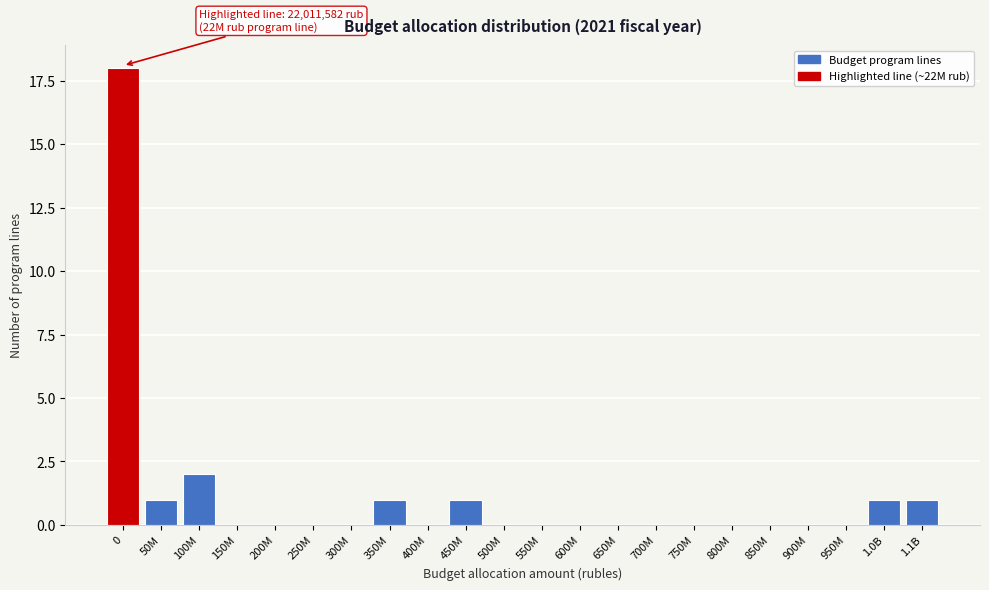

Reading right to left, what are all the values shown in this chart?

1.1B=1	1.0B=1	950M=0	900M=0	850M=0	800M=0	750M=0	700M=0	650M=0	600M=0	550M=0	500M=0	450M=1	400M=0	350M=1	300M=0	250M=0	200M=0	150M=0	100M=2	50M=1	0=18